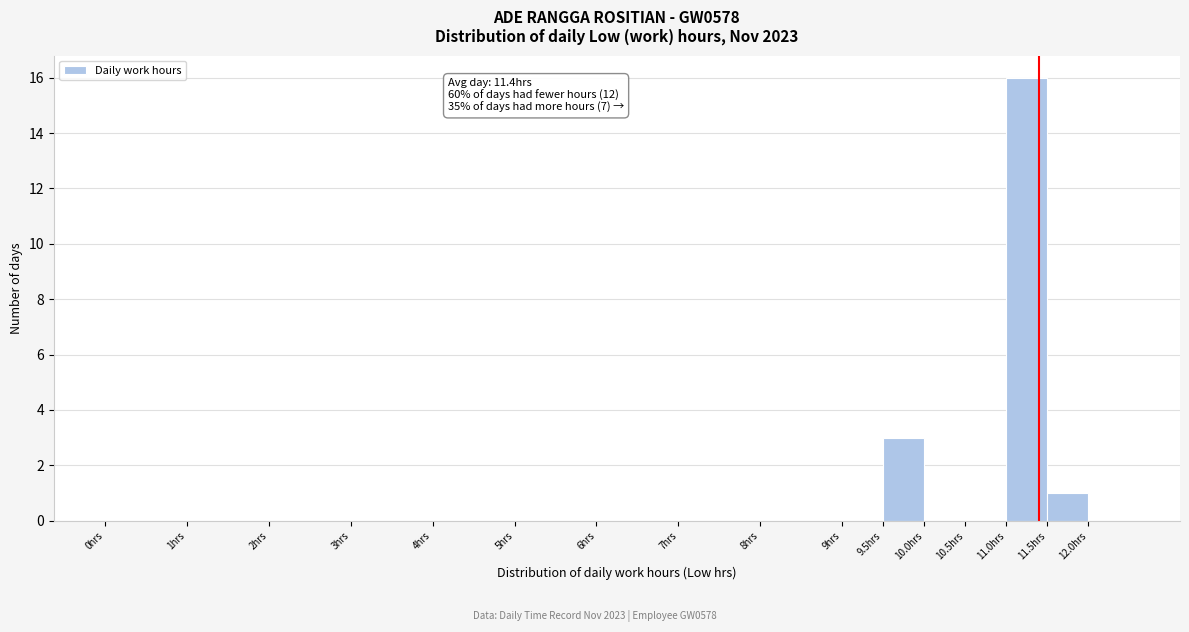

Which range on the x-axis has the tallest bar?

11.0 to 11.5